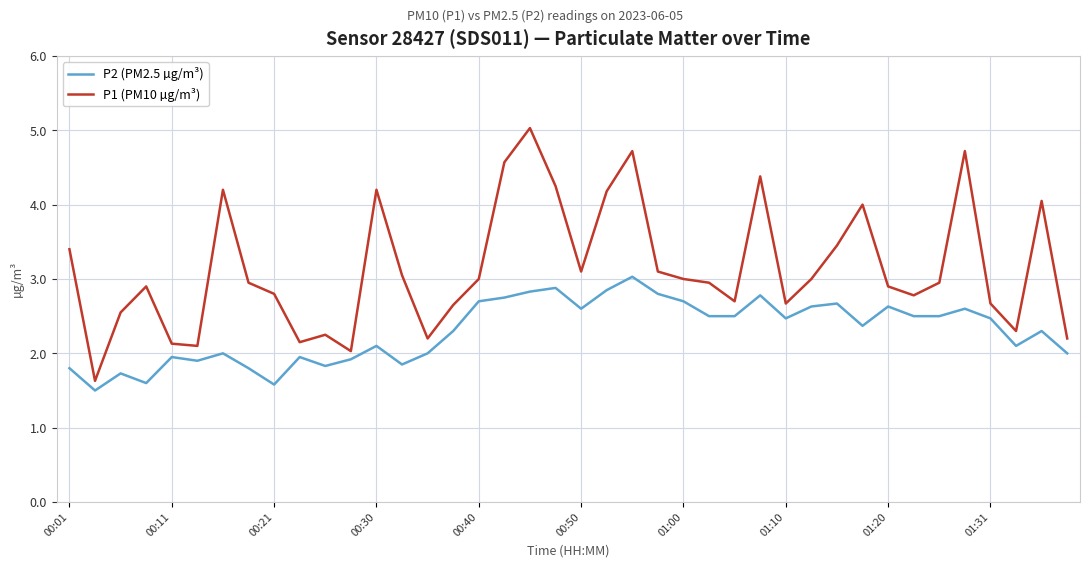

In P2 (PM2.5 µg/m³), how many points are higher than both neighbors (excluding endpoints)?

12